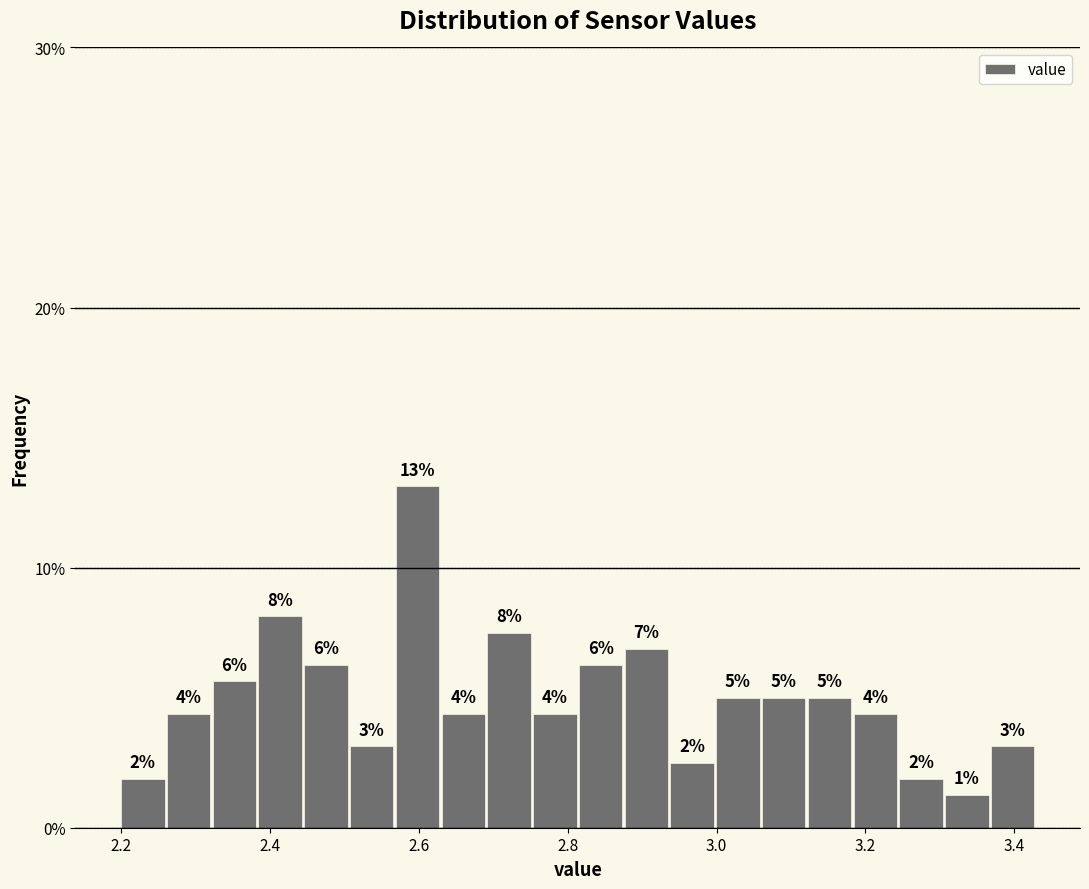

Around what value on the x-axis is the tallest bar? Give the approximate position of its centre, as read against the axis.

2.60